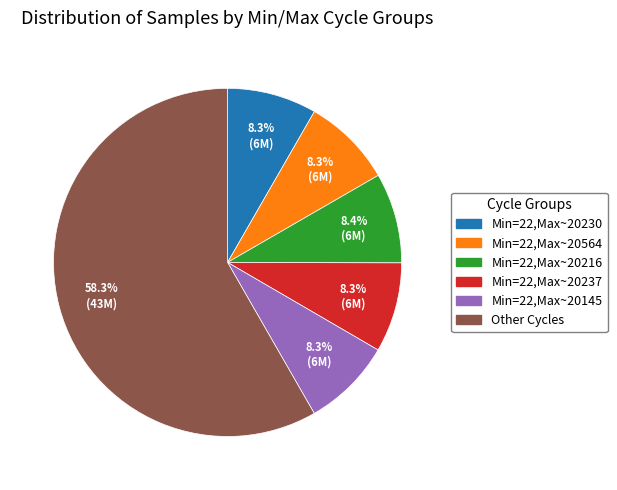

How many segments does this pie chart have?

6